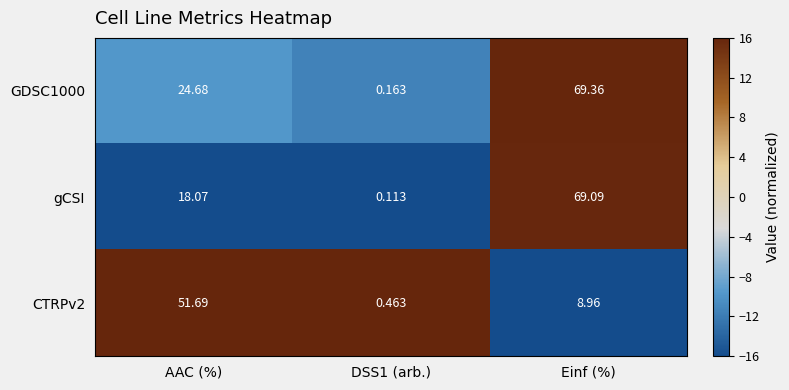

Is the value of gCSI at DSS1 (arb.) greater than the value of CTRPv2 at AAC (%)?

No